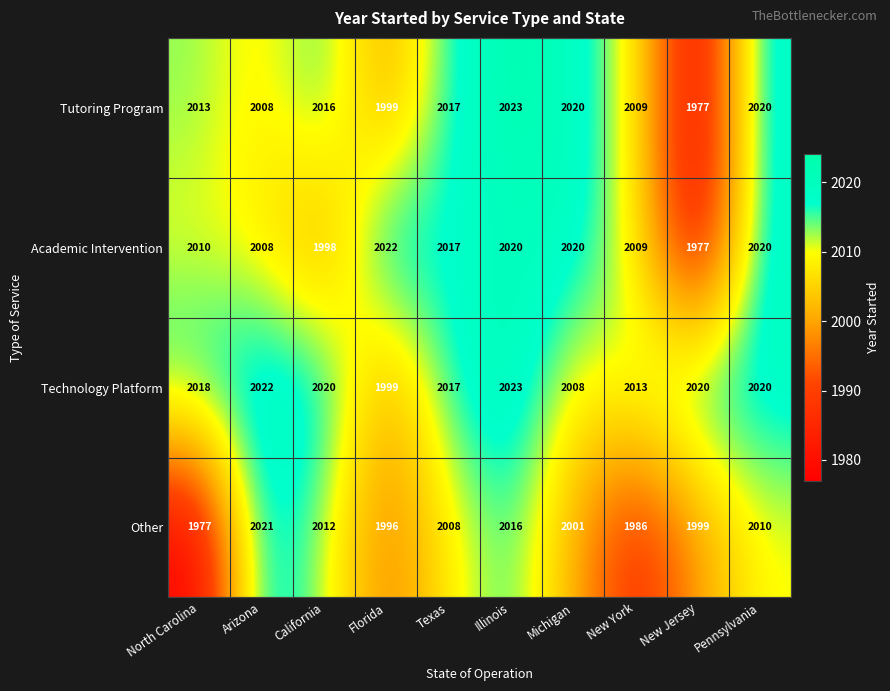

What is the maximum value shown in the chart?

2023